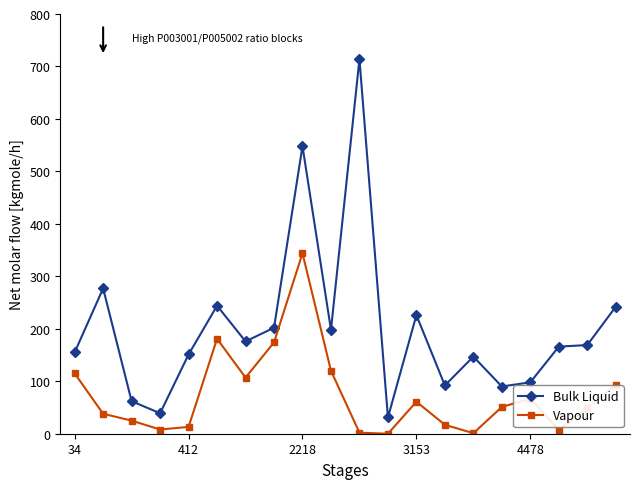

True or false: Vapour and Bulk Liquid cross at least once.

False